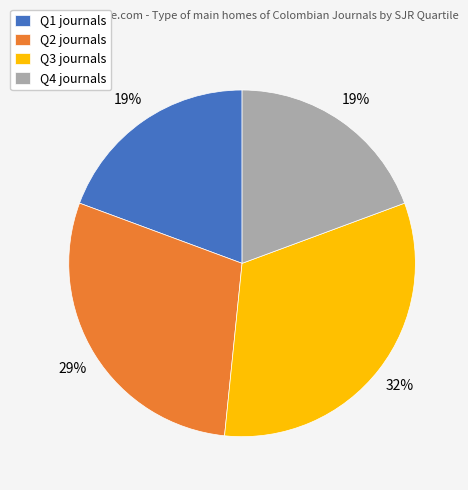

Combined, do Q2 and Q1 account for over 50%?

No